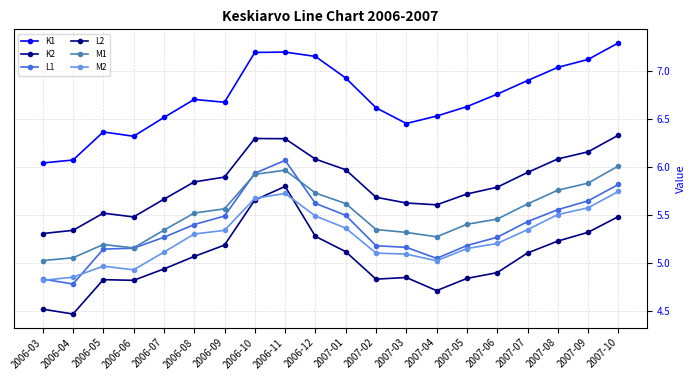

At which label is M2 closest to 5?

2007-04